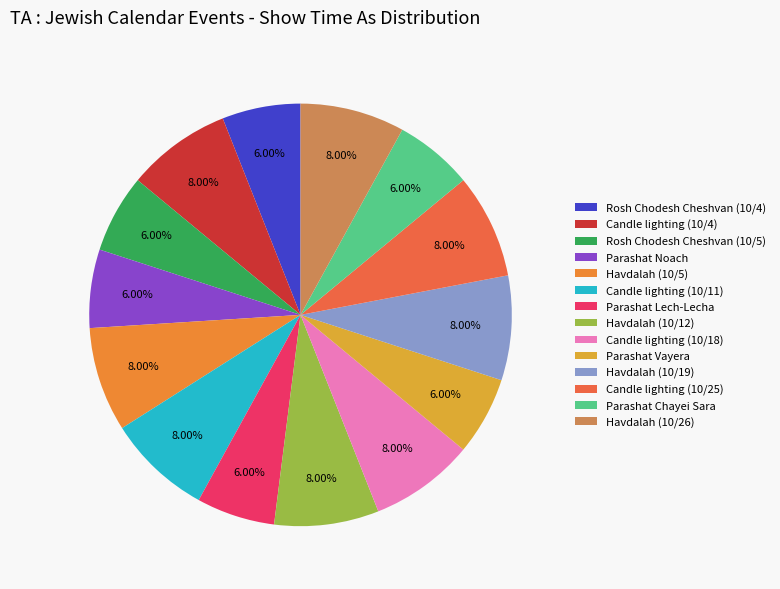

How many slices are in this pie chart?

14